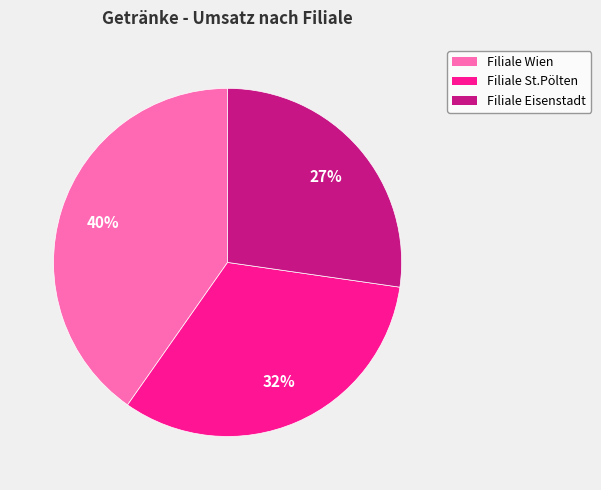

What is the ratio of the value at Filiale St.Pölten to the value at Filiale Wien?

0.8